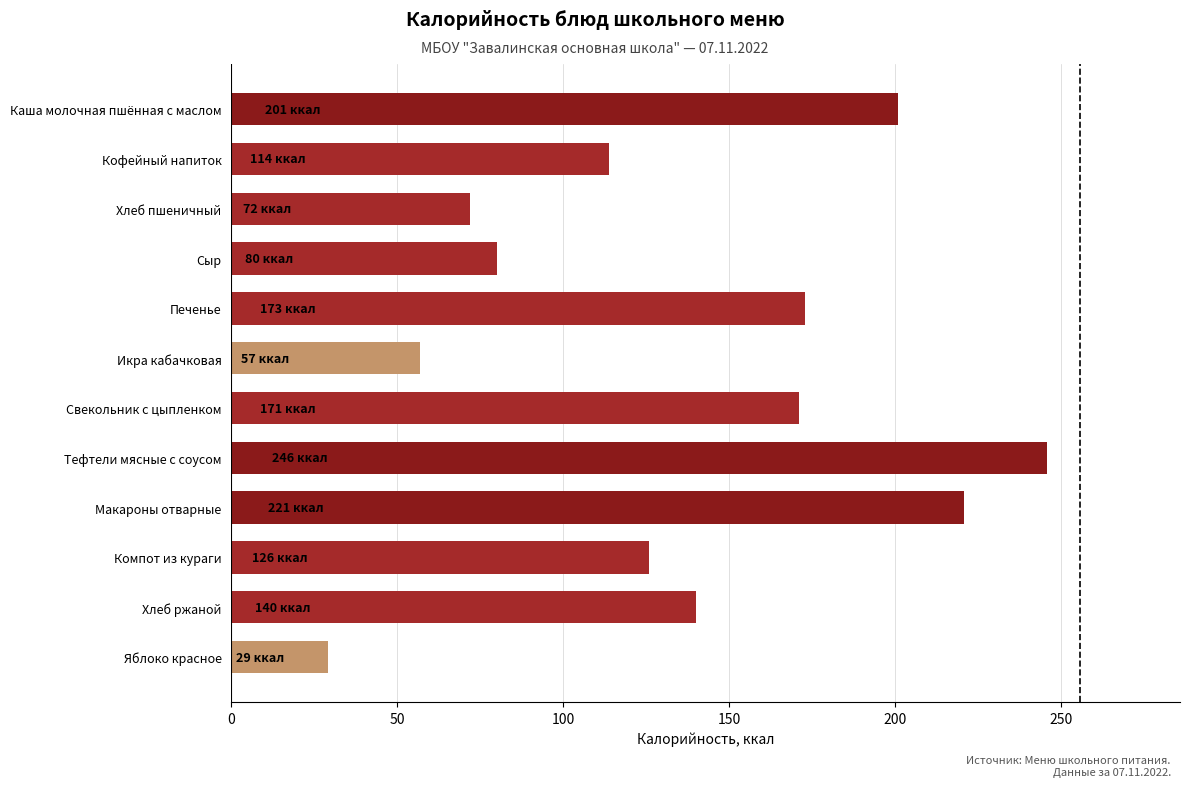

What is the label of the 11th bar from the top?

Хлеб ржаной